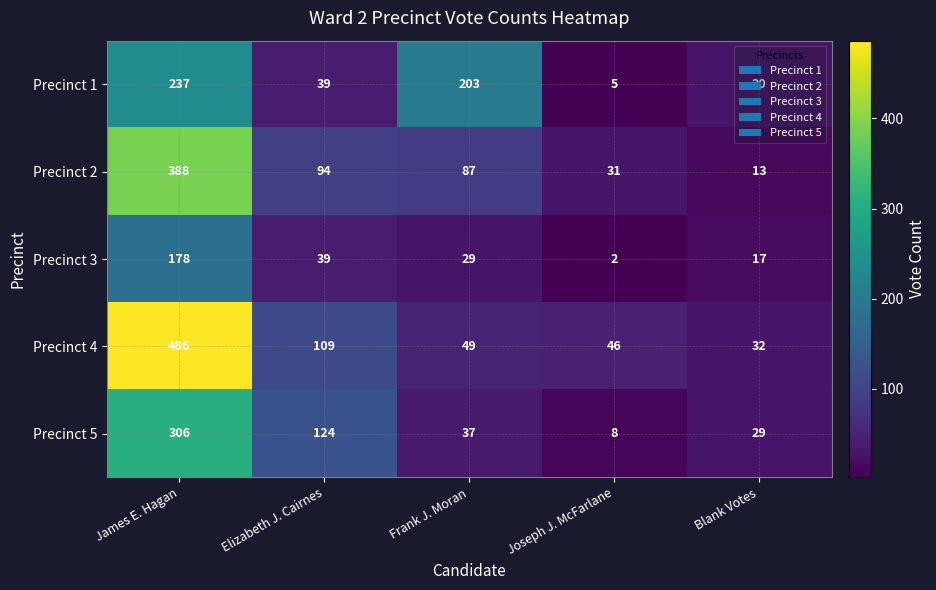

At Blank Votes, list the series in order from smallest to largest.

Precinct 2, Precinct 3, Precinct 5, Precinct 1, Precinct 4